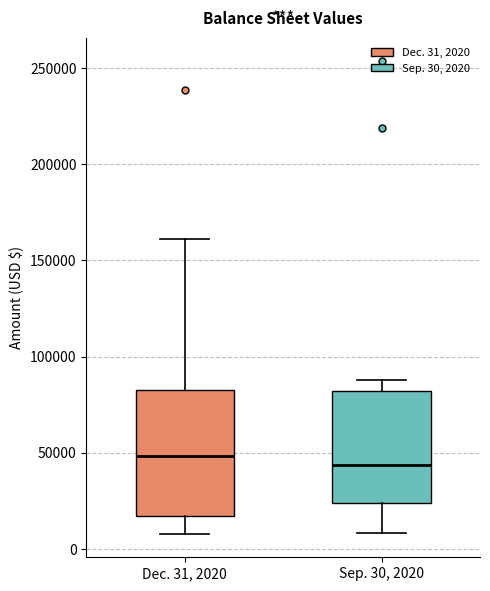

Reading left to right, transcribe this box plot: for each box, give where its median line is, the range the box spans, and where its two whiskers end, as read against the y-axis. The values are not printed on the chart, so give them approximately, as read against the axis.

Dec. 31, 2020: median 50000, box 15000 to 85000, whiskers 10000 to 160000
Sep. 30, 2020: median 45000, box 25000 to 80000, whiskers 10000 to 90000